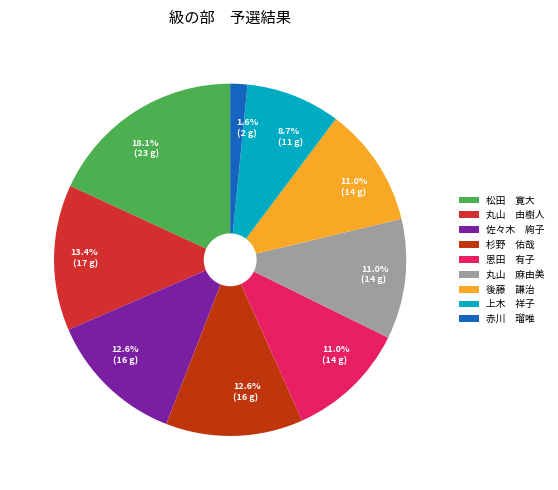

What is the smallest slice in the pie chart?

赤川 瑠唯